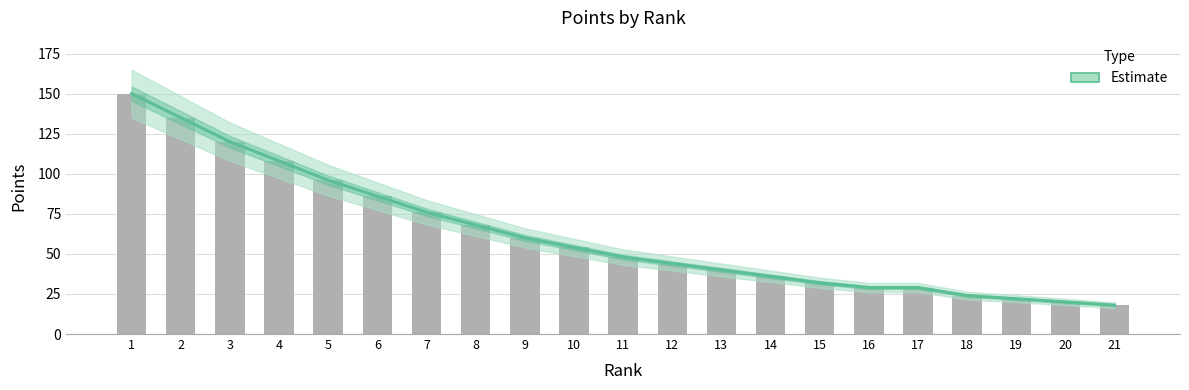

What is the change in value from 3 to 7?

-44